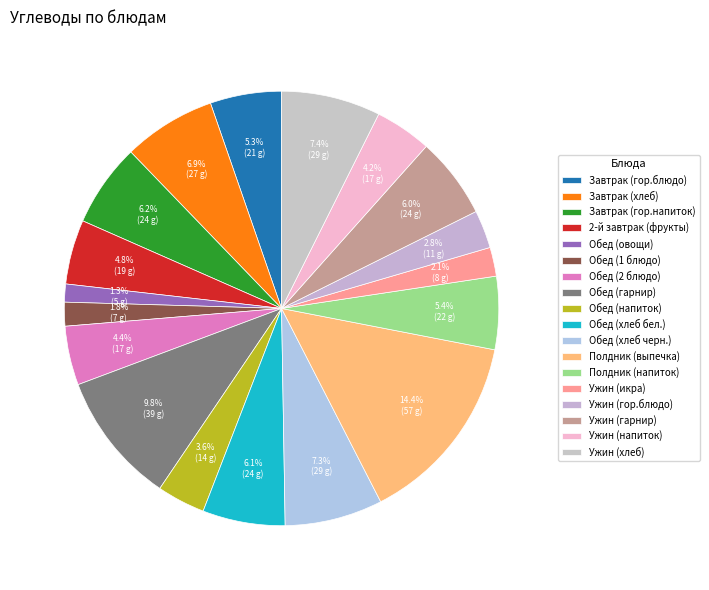

What is the change in value from Обед (гарнир) to Обед (хлеб бел.)?

-14.6